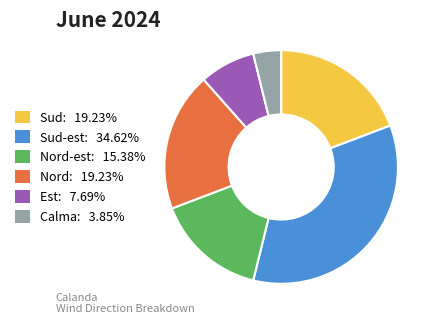

Is Nord-est: 15.38% the majority of the pie?

No